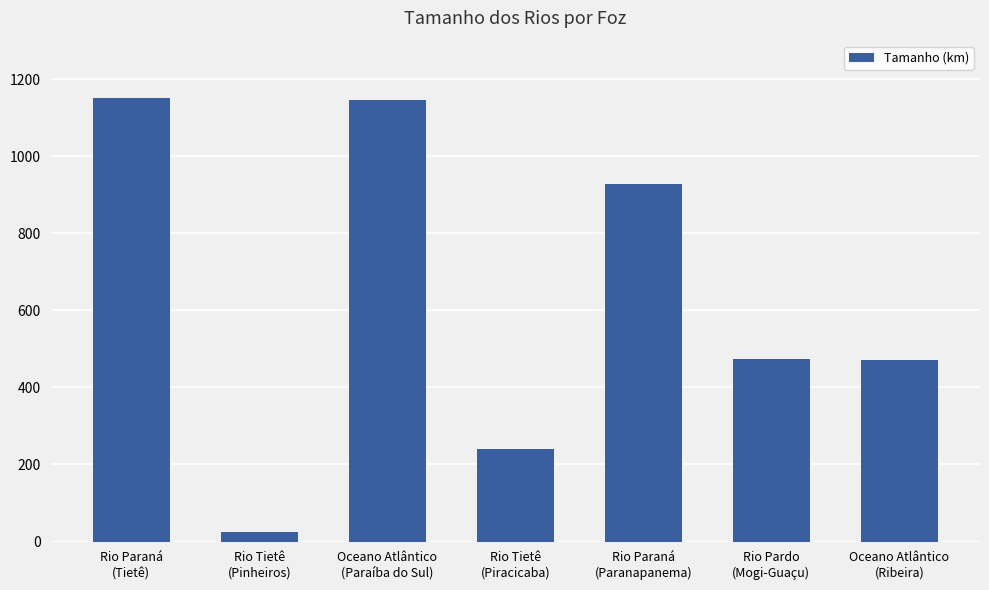

What is the difference between the second highest and minimum values?

1120